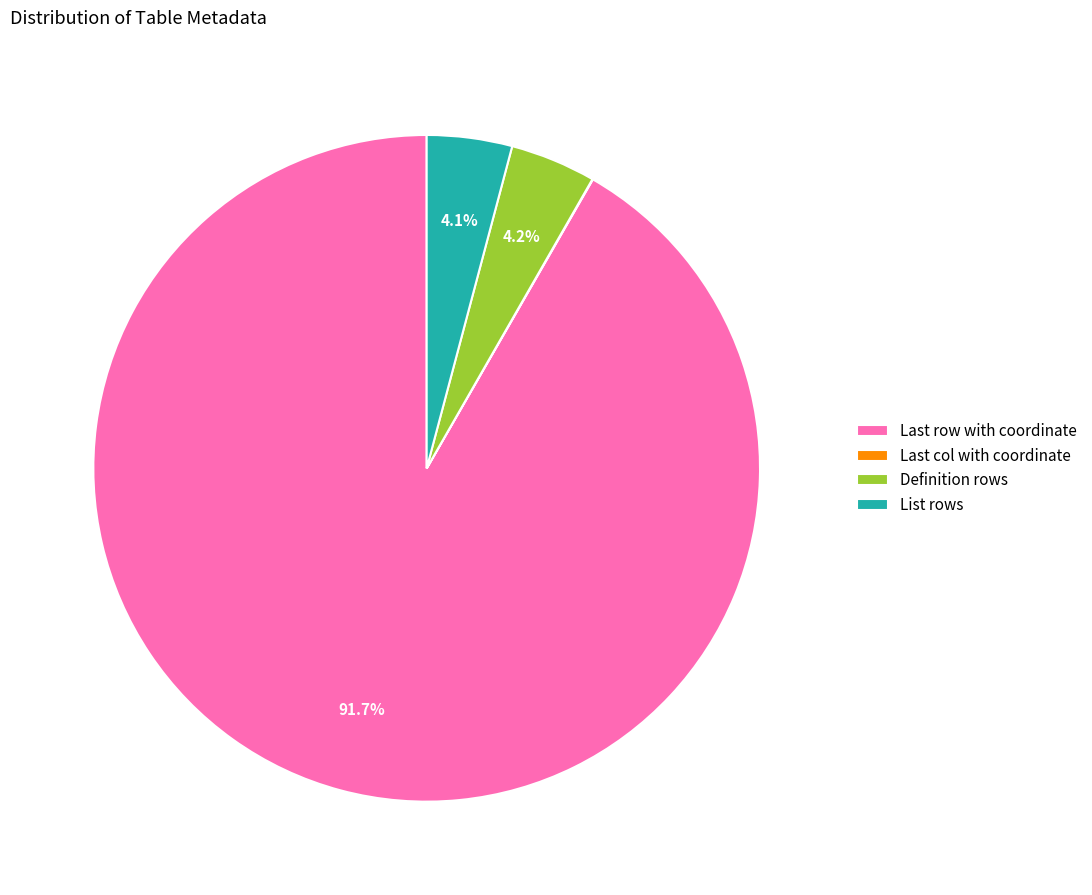

Which category accounts for the majority?

Last row with coordinate